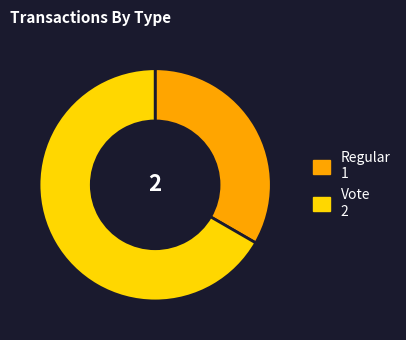

Do Vote and Regular together represent more than half of the pie?

Yes